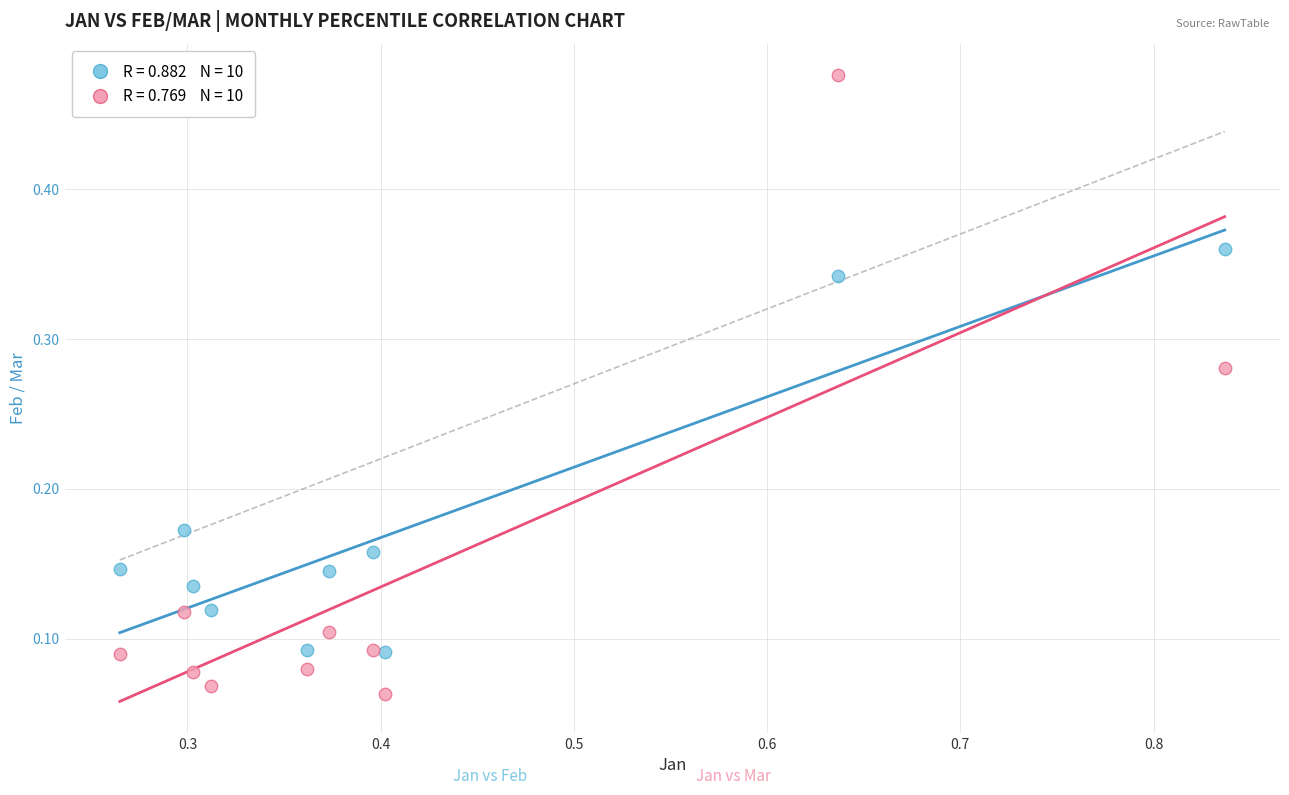

Across all data points, what is the range of X values (max minus min)?

0.6